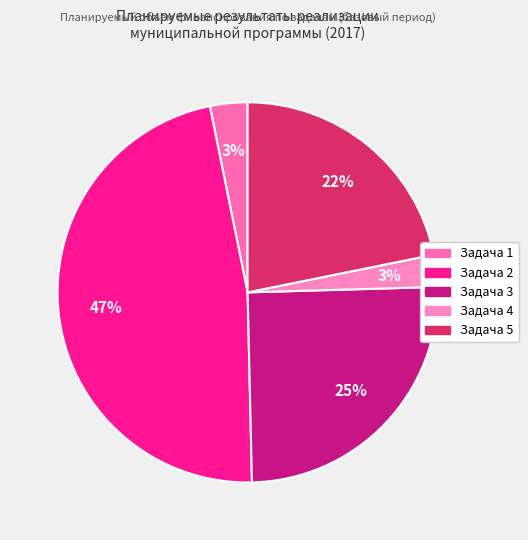

To the nearest percent, what portion does Задача 2 represent?

47%